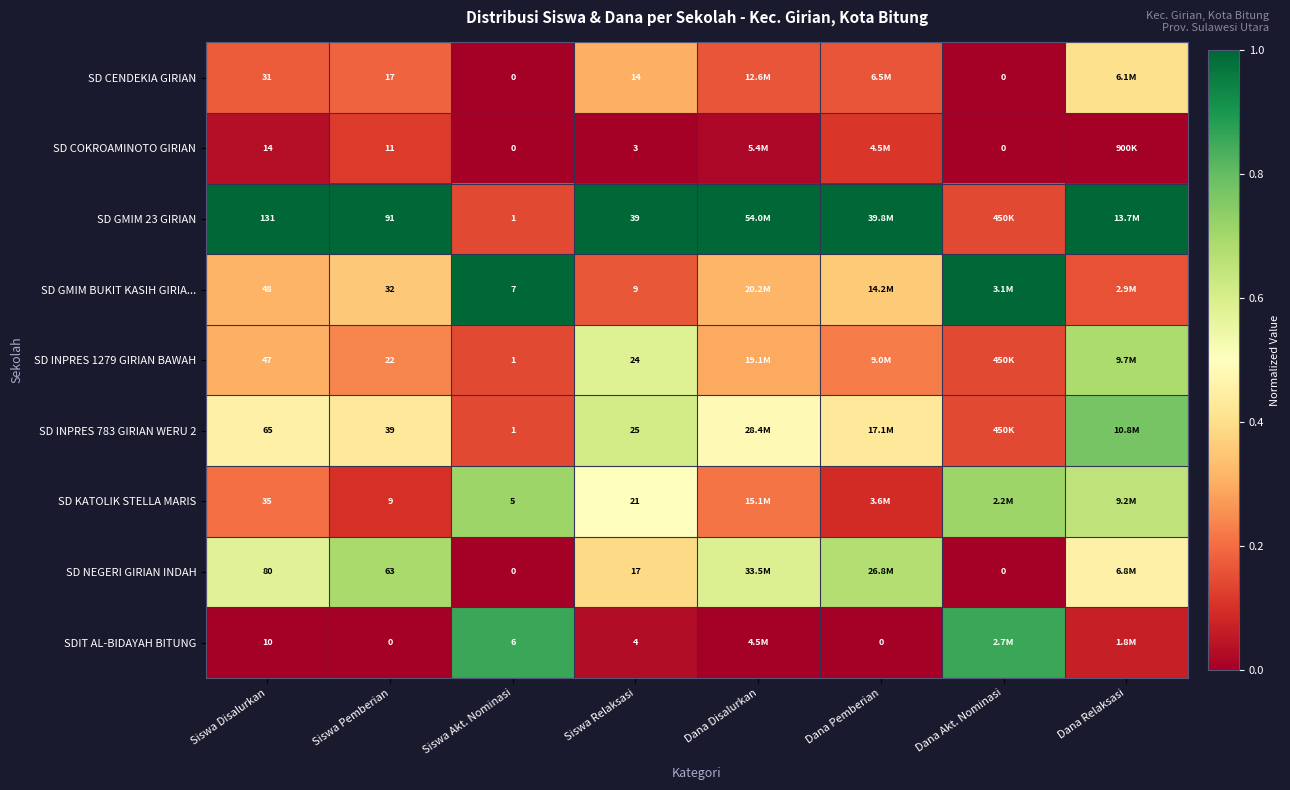

What value does the SD INPRES 783 GIRIAN WERU 2 series have at Siswa Akt. Nominasi?

0.1